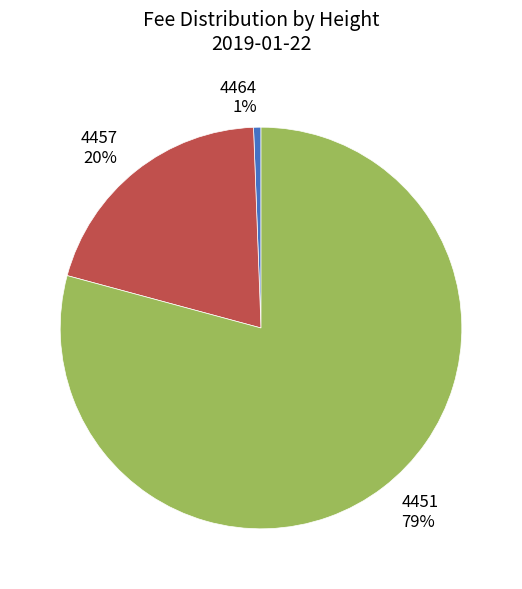

Which slice is the largest?

4451